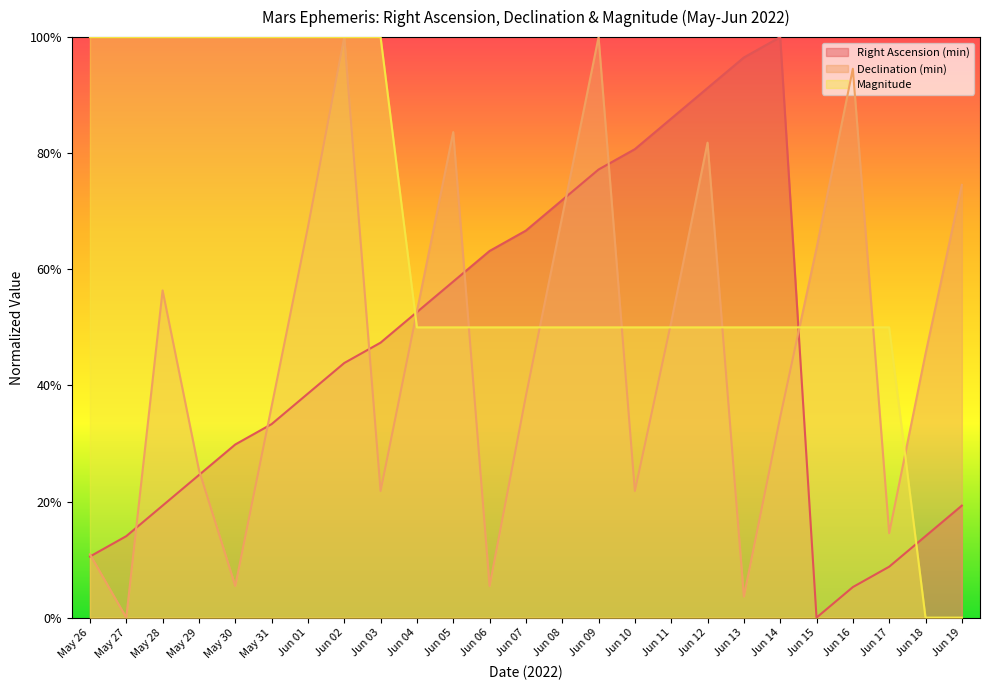

The Right Ascension (min) series shows 0.2 at Jun 10. True or false?

False